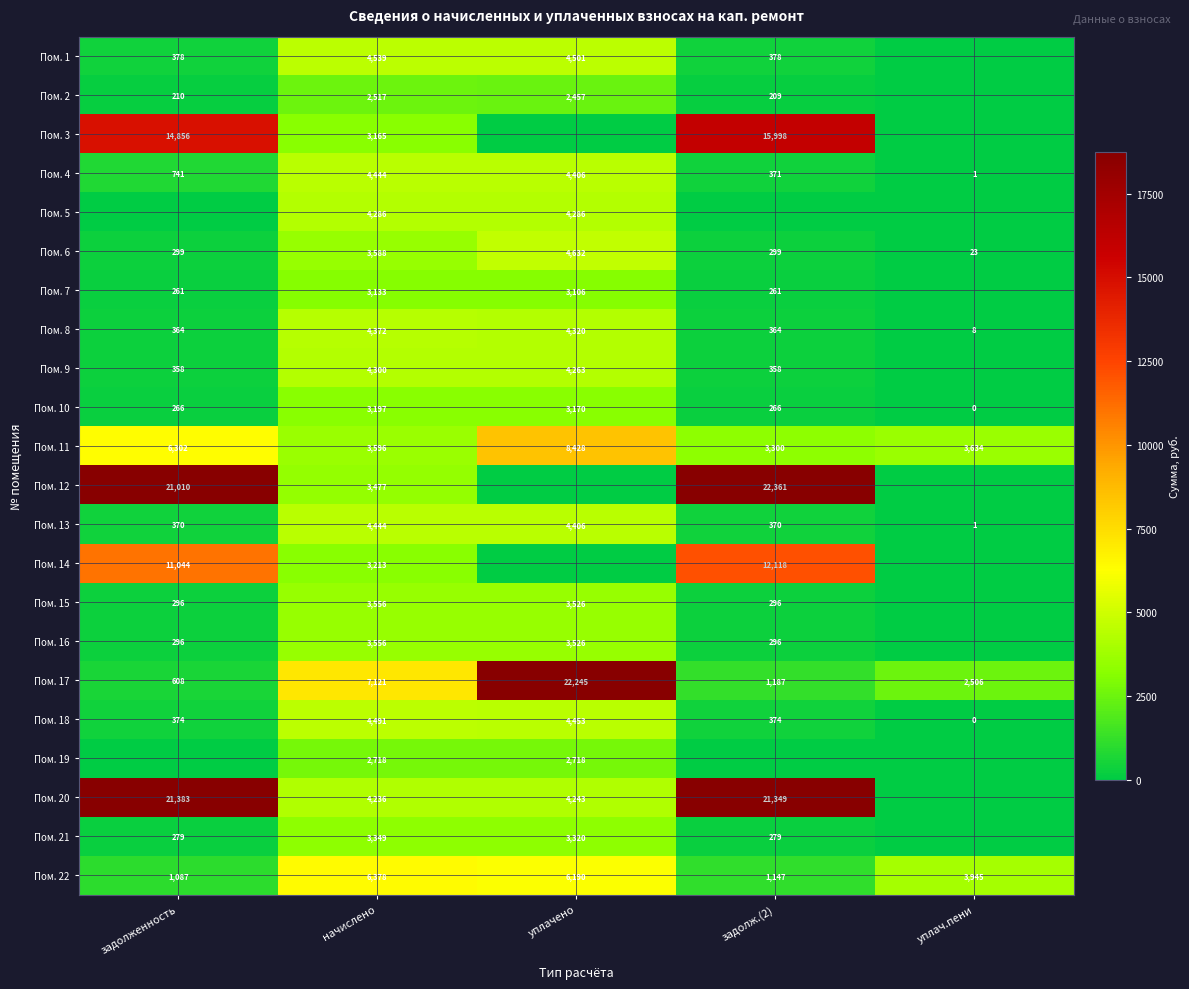

What is the highest value of the Пом. 22 series?

6378